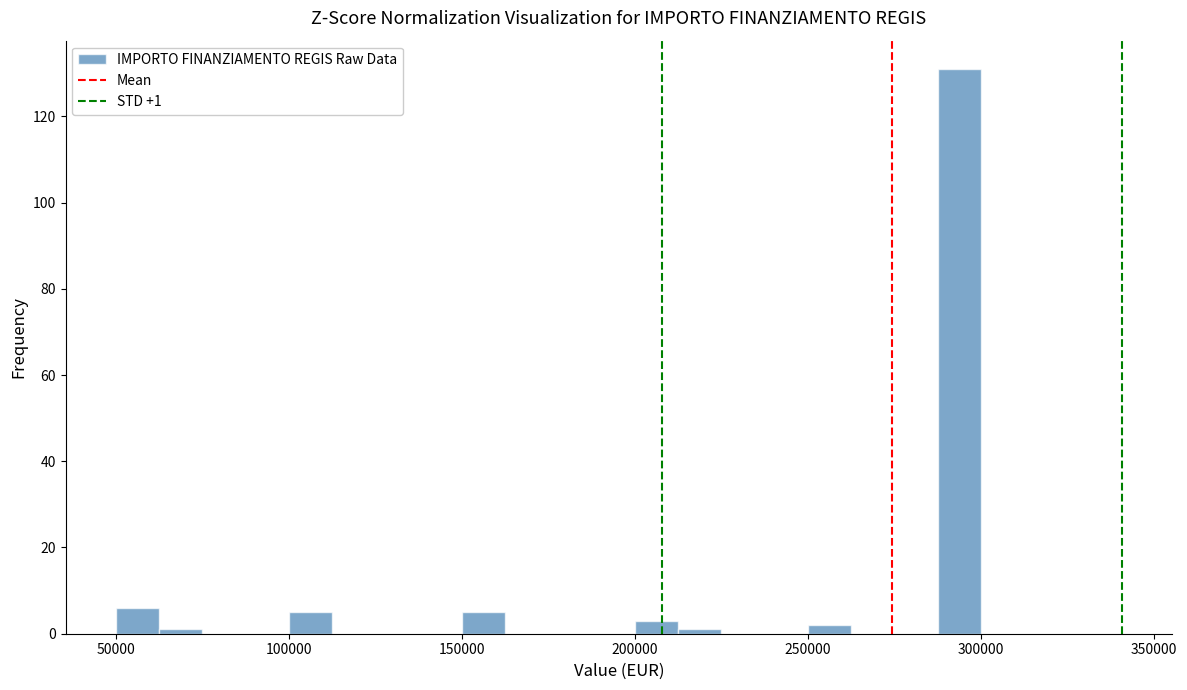

Around what value on the x-axis is the tallest bar? Give the approximate position of its centre, as read against the axis.

295000